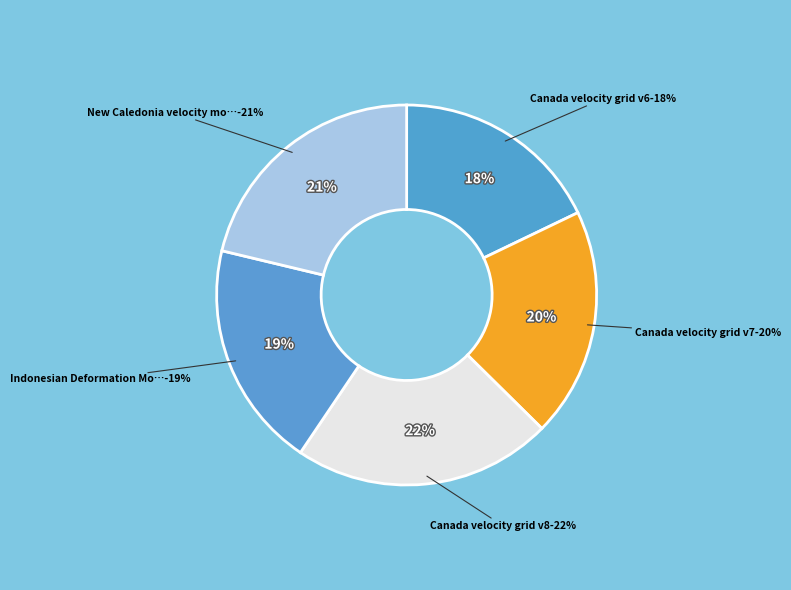

Is there a majority slice in this chart?

No